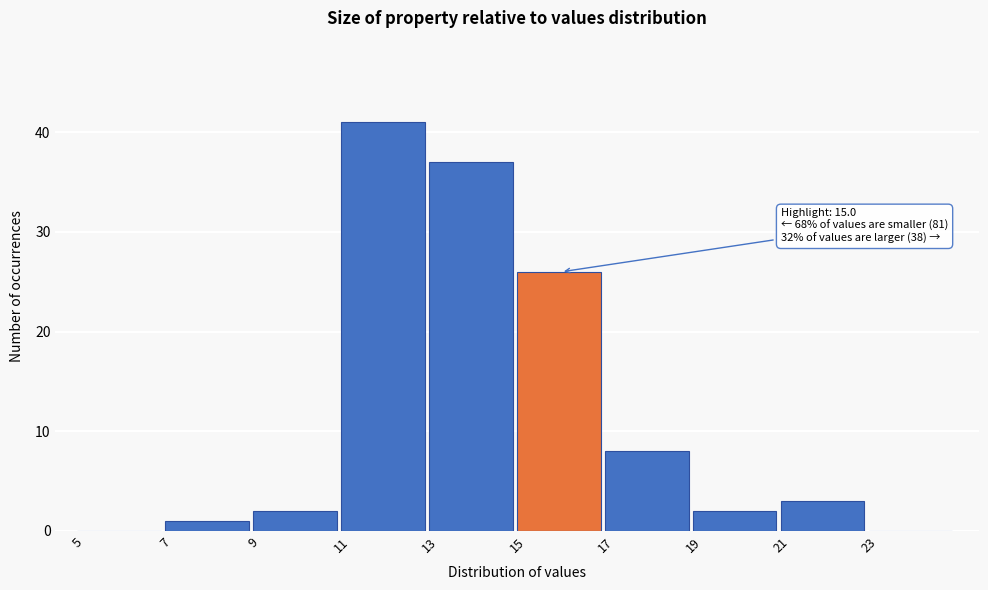

Over which range of the x-axis is the bar tallest?

11 to 13